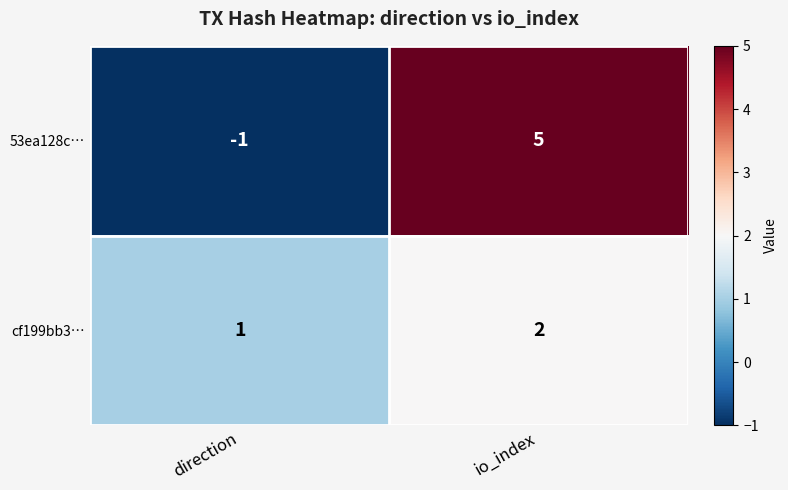

Which series changed the most between direction and io_index?

53ea128c…